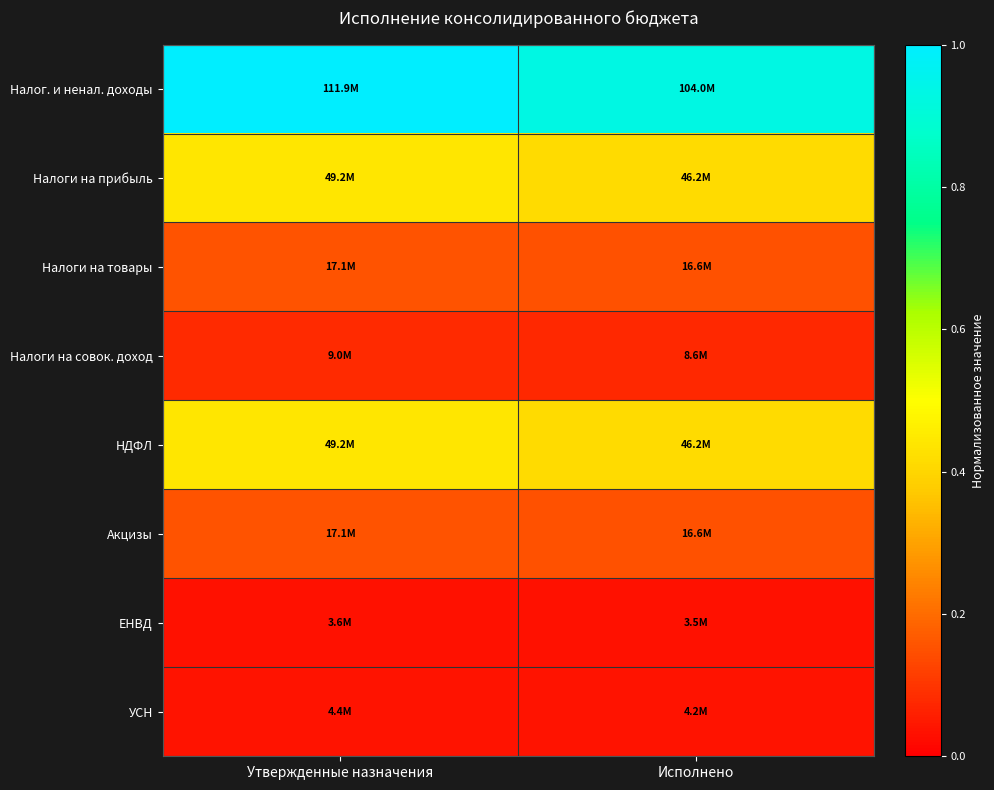

Reading right to left, extract all data points from this chart.

Налог. и ненал. доходы: Исполнено=0.9	Утвержденные назначения=1.0
Налоги на прибыль: Исполнено=0.4	Утвержденные назначения=0.4
Налоги на товары: Исполнено=0.1	Утвержденные назначения=0.2
Налоги на совок. доход: Исполнено=0.1	Утвержденные назначения=0.1
НДФЛ: Исполнено=0.4	Утвержденные назначения=0.4
Акцизы: Исполнено=0.1	Утвержденные назначения=0.2
ЕНВД: Исполнено=0.0	Утвержденные назначения=0.0
УСН: Исполнено=0.0	Утвержденные назначения=0.0